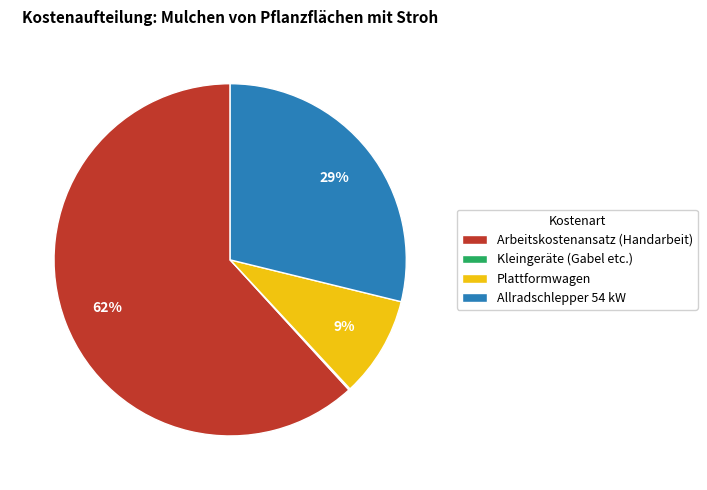

Does Arbeitskostenansatz (Handarbeit) account for over 50% of the chart?

Yes